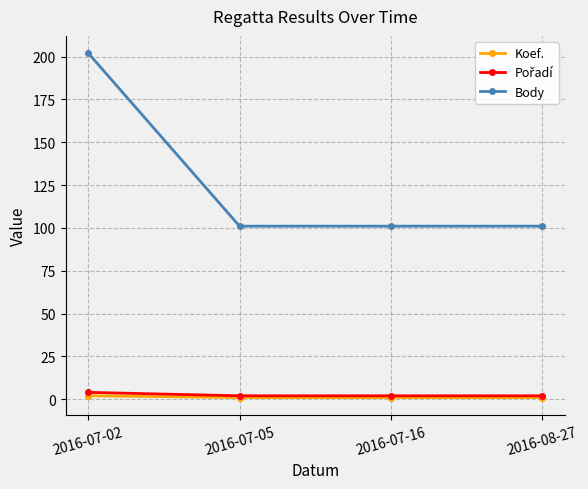

What is the total value across all series at 2016-07-16?

104